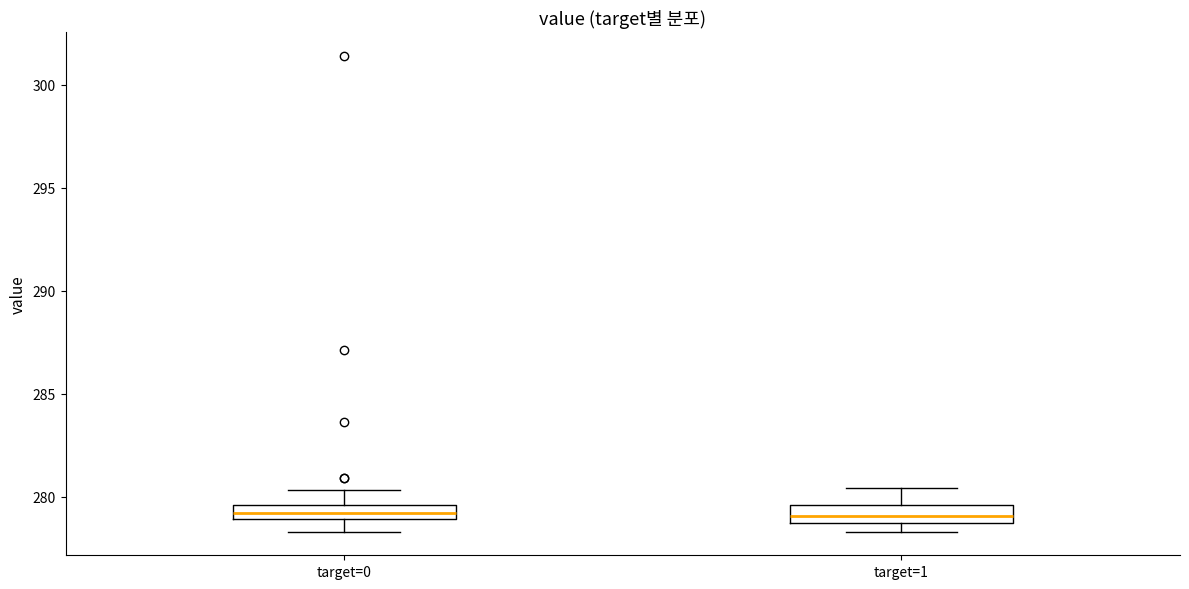

Where does the upper whisker of the box for target=1 end on the y-axis? The values are not printed on the chart, so give them approximately, as read against the axis.

280.5